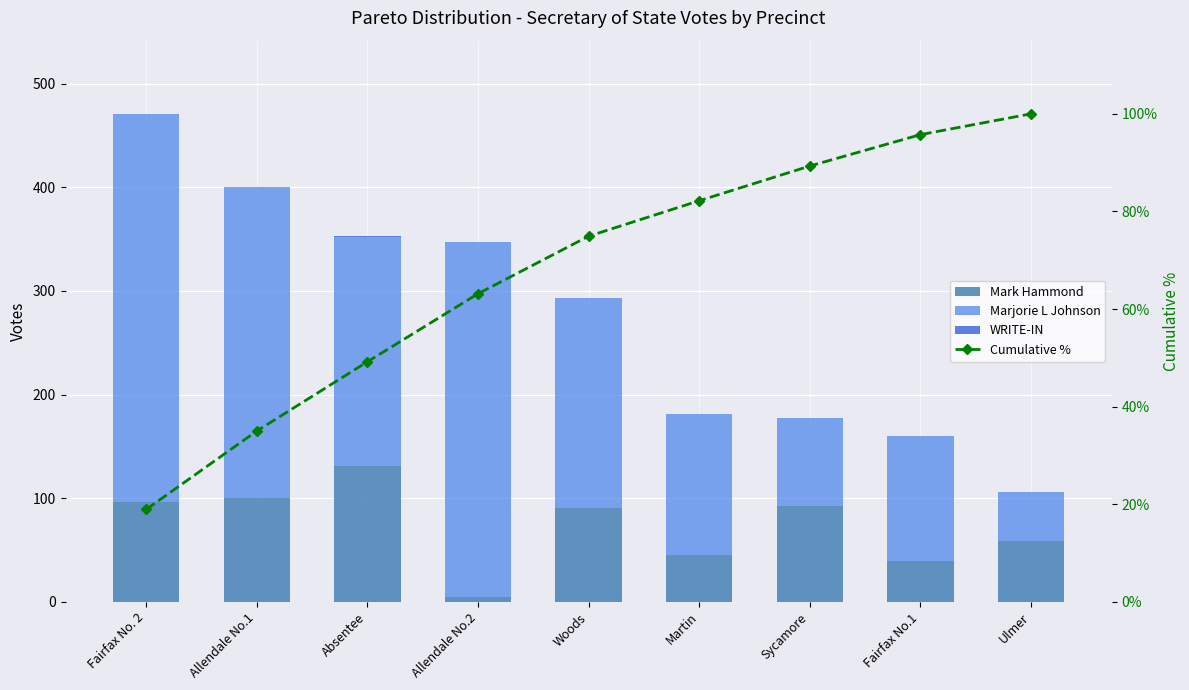

What is the label of the 6th bar from the left?

Martin